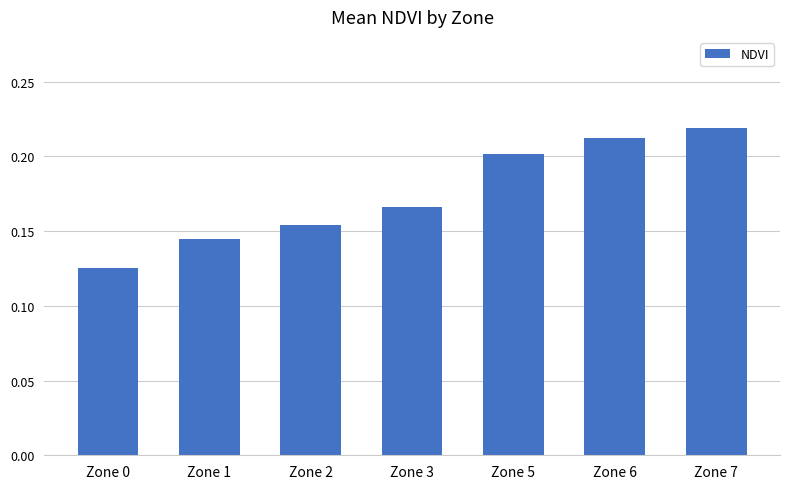

The chart shows a value of 0.2 at Zone 5. True or false?

True